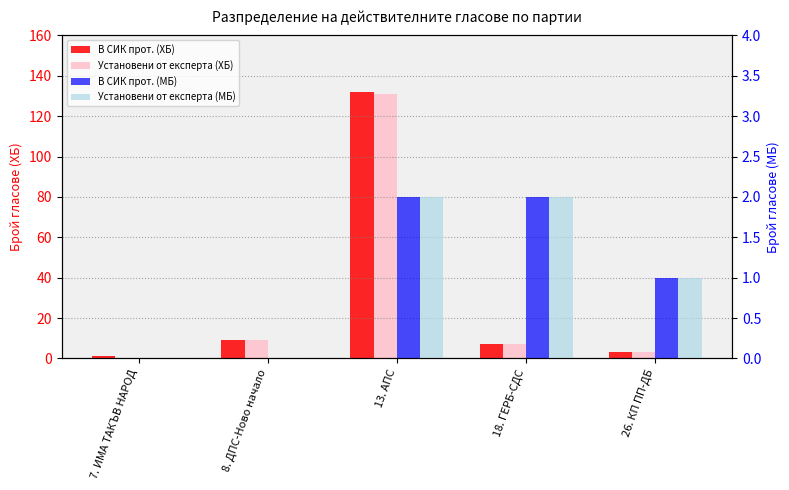

The Установени от експерта (ХБ) series shows 5 at 26. КП ПП-ДБ. True or false?

False